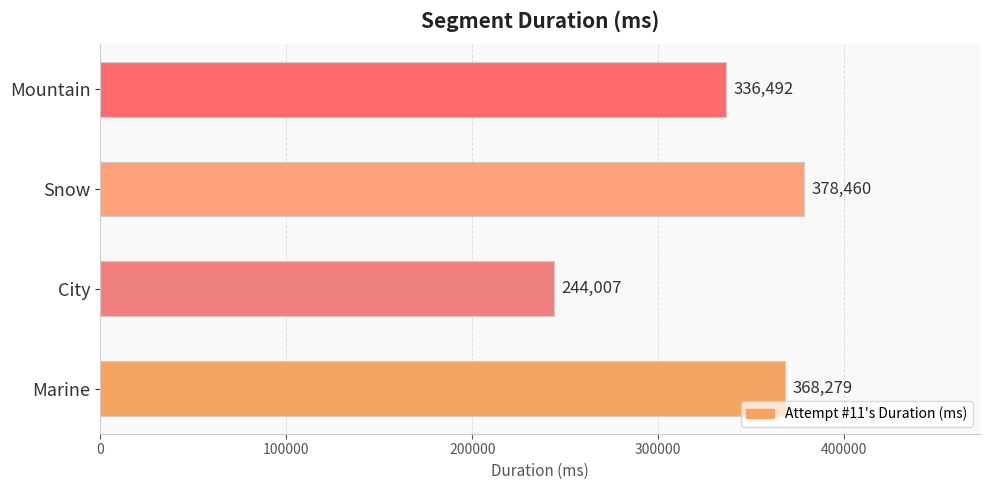

Is it true that the value at Marine is 113529?

False